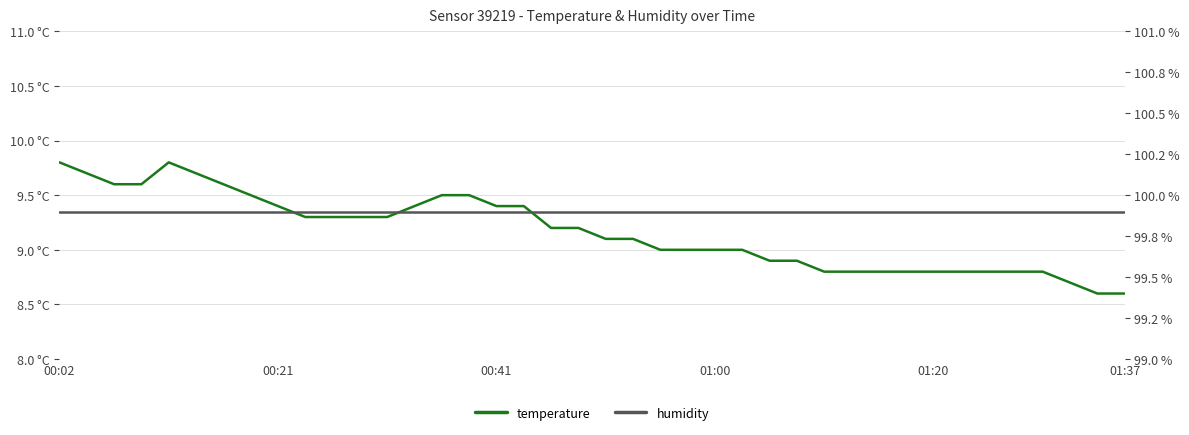

Reading right to left, list all the values displayed in this chart.

temperature: 8.6	8.6	8.7	8.8	8.8	8.8	8.8	8.8	8.8	8.8	8.8	8.8	8.9	8.9	9.0	9.0	9.0	9.0	9.1	9.1	9.2	9.2	9.4	9.4	9.5	9.5	9.4	9.3	9.3	9.3	9.3	9.4	9.5	9.6	9.7	9.8	9.6	9.6	9.7	9.8
humidity: 99.9	99.9	99.9	99.9	99.9	99.9	99.9	99.9	99.9	99.9	99.9	99.9	99.9	99.9	99.9	99.9	99.9	99.9	99.9	99.9	99.9	99.9	99.9	99.9	99.9	99.9	99.9	99.9	99.9	99.9	99.9	99.9	99.9	99.9	99.9	99.9	99.9	99.9	99.9	99.9